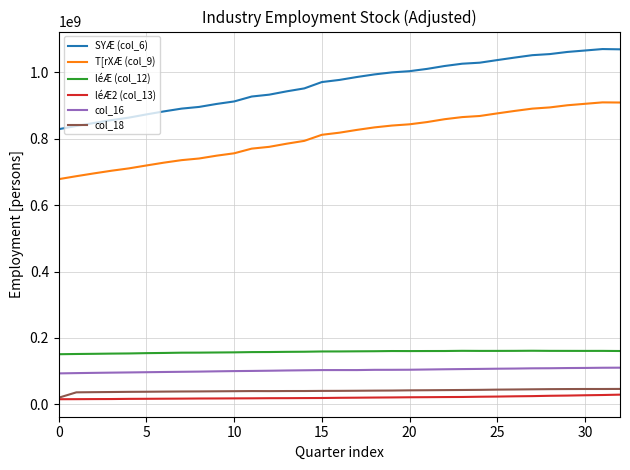

What is the greatest value displayed?

1070638343